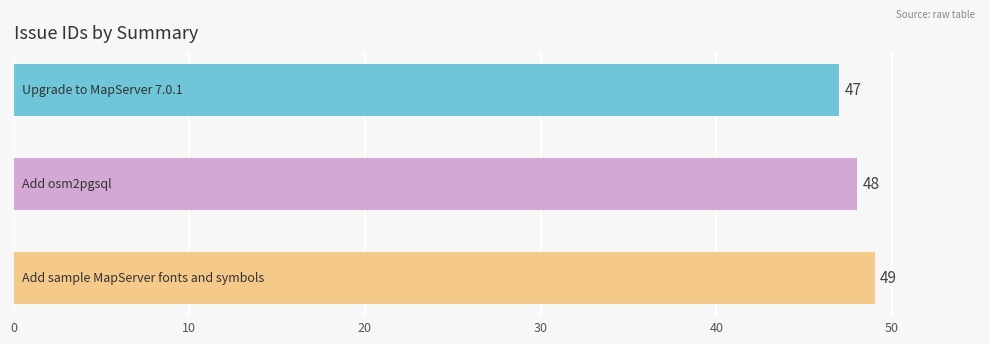

How many distinct data groups are displayed?

1